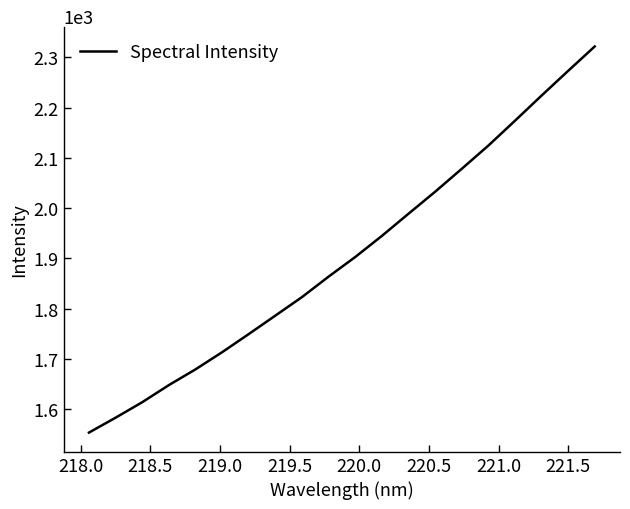

How many values are below 1902?

10